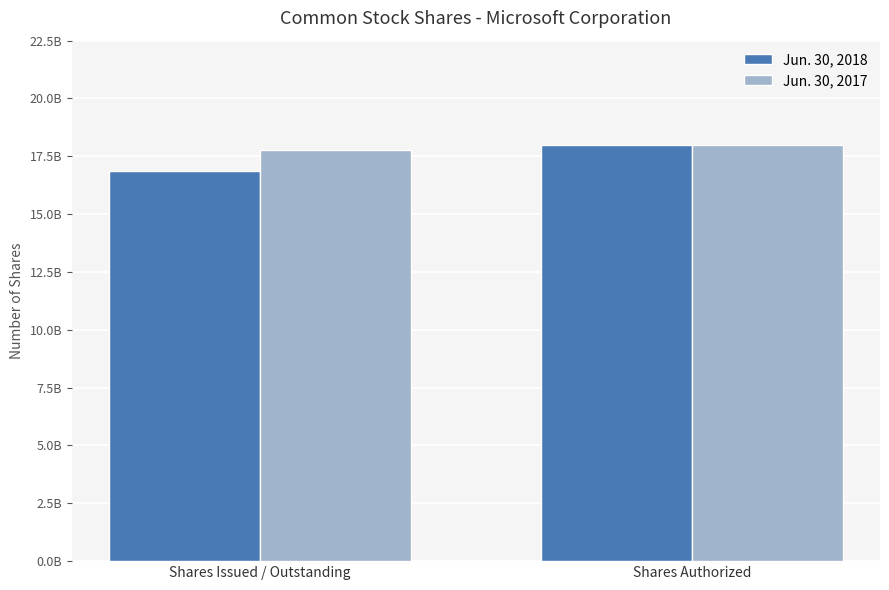

Which series has the largest range (max minus min)?

Jun. 30, 2018